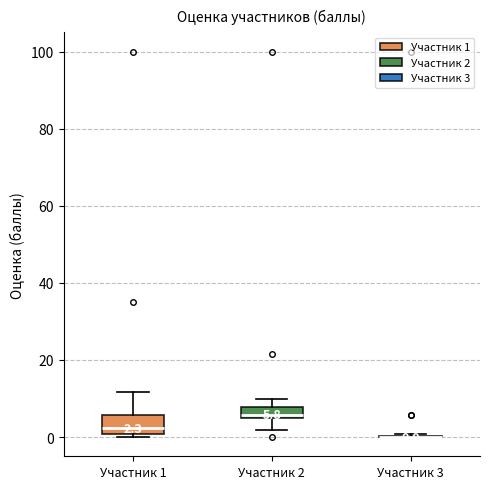

Comparing the boxes themselves (not the whiskers), which one is the tallest?

Участник 1